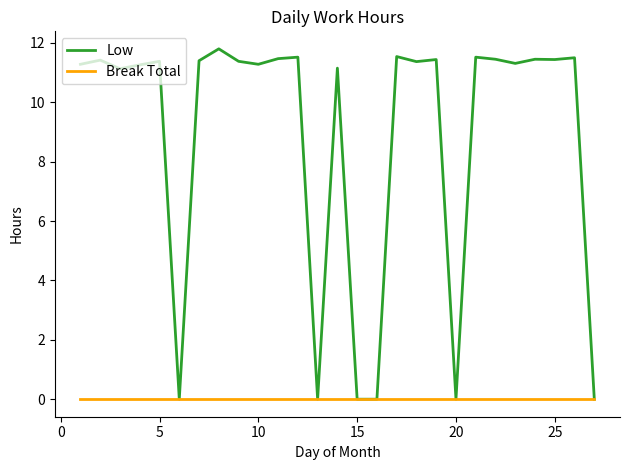

Which series has the largest total across all categories?

Low